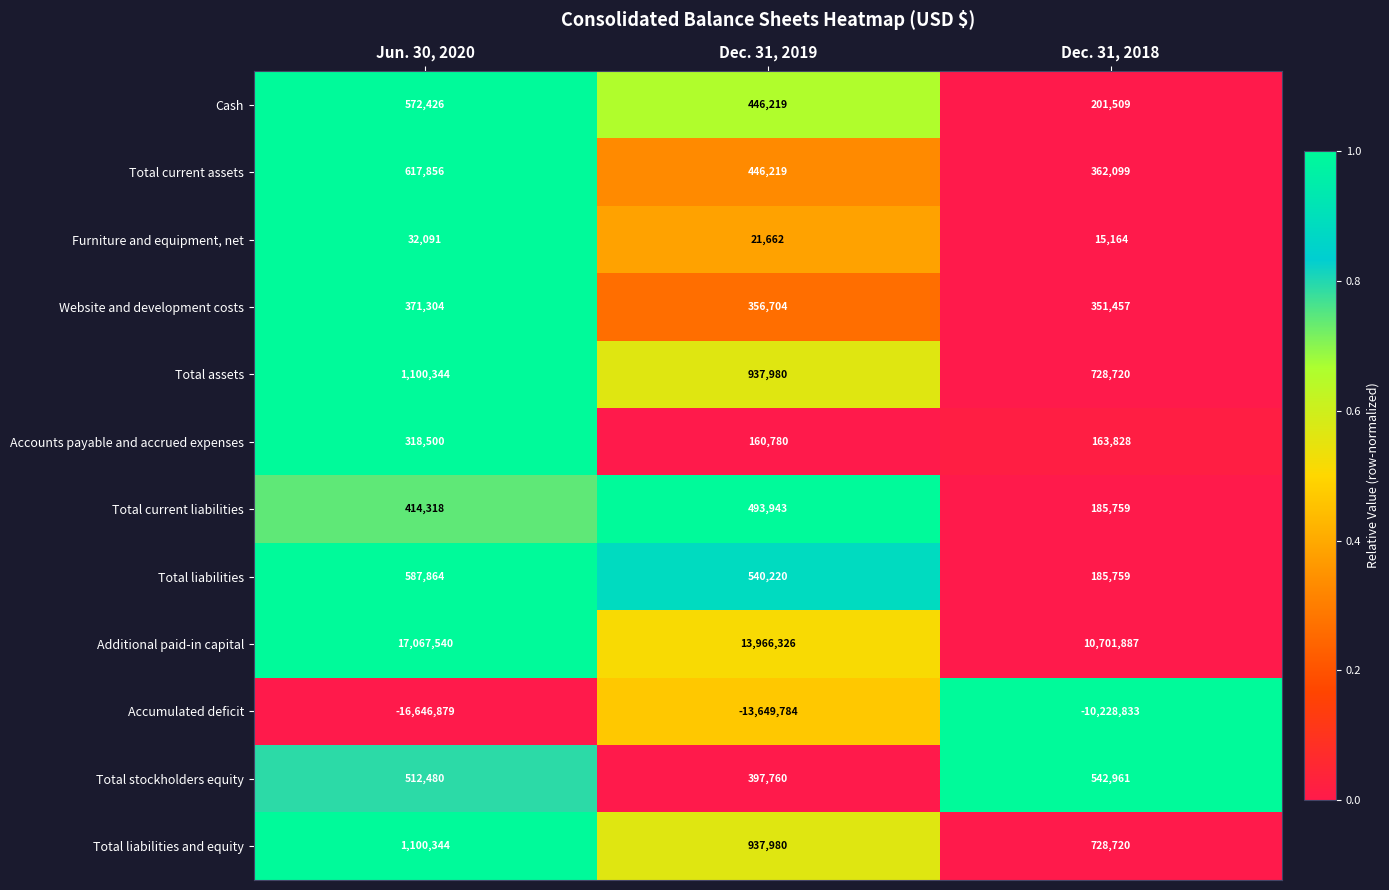

What is the average value of the Total assets series?

922348